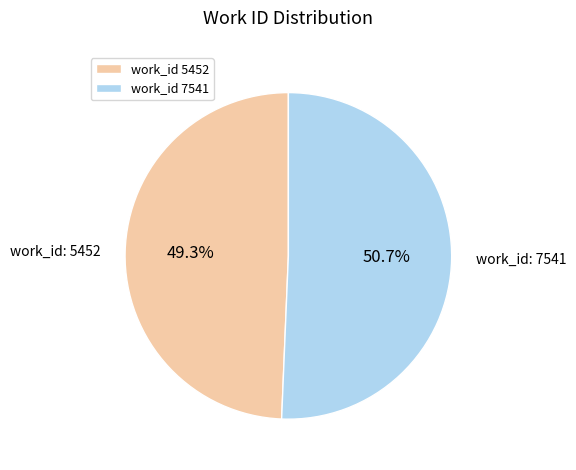

How many slices are in this pie chart?

2